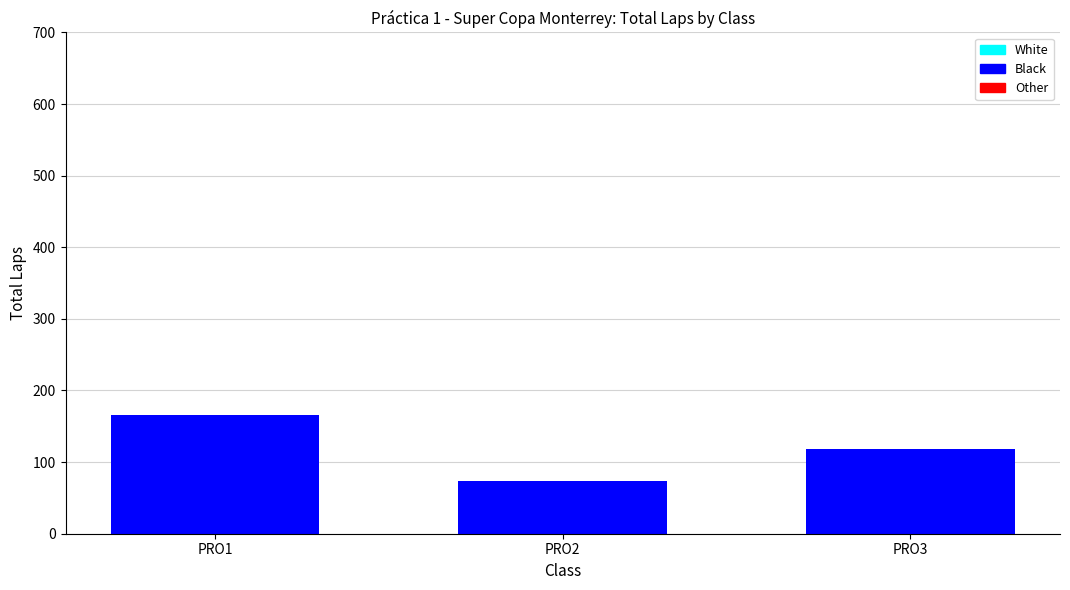

Where is Black nearest to the value 119?

PRO3